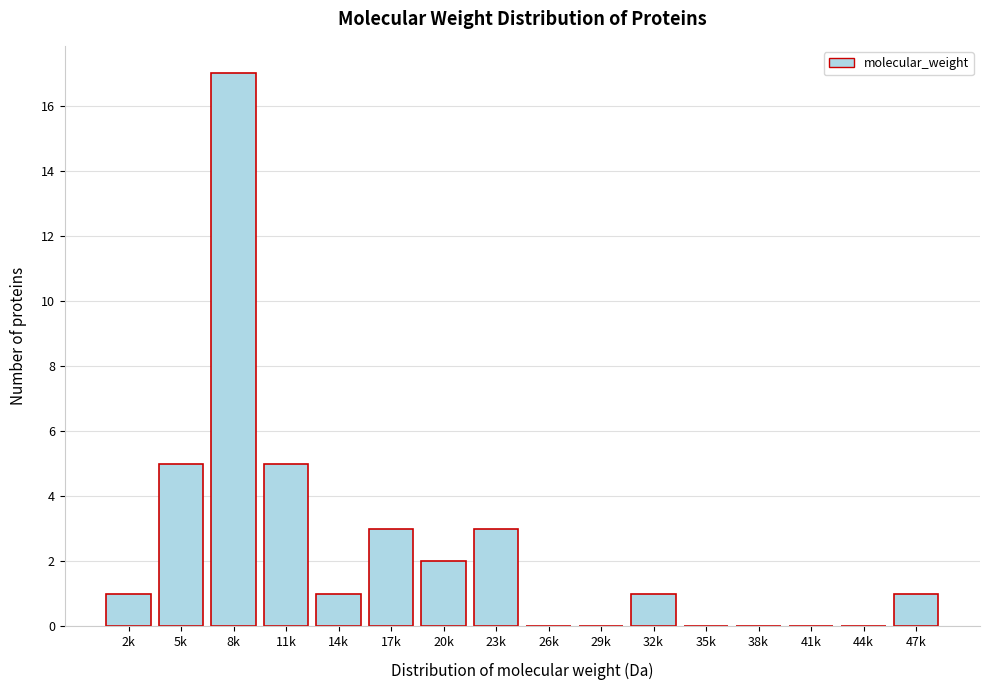

Reading left to right, extract all data points from this chart.

2k=1	5k=5	8k=17	11k=5	14k=1	17k=3	20k=2	23k=3	26k=0	29k=0	32k=1	35k=0	38k=0	41k=0	44k=0	47k=1